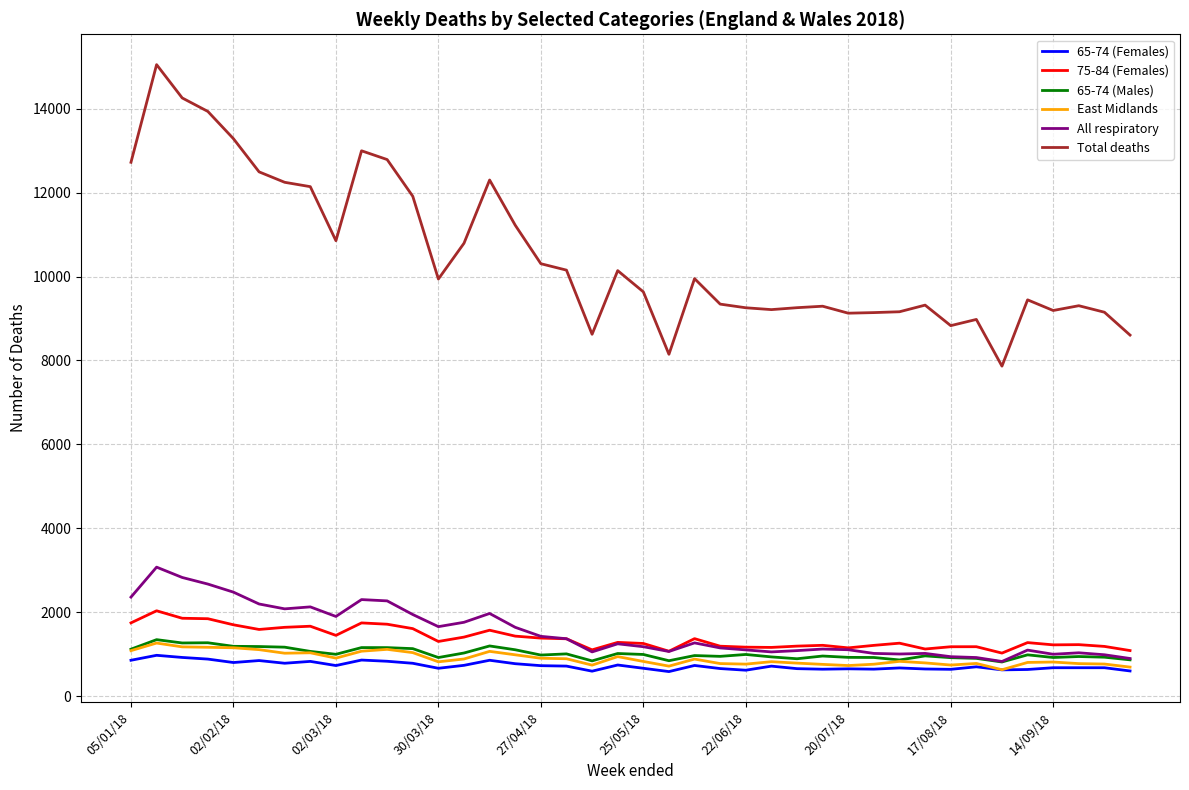

Which series has the widest spread of values?

Total deaths